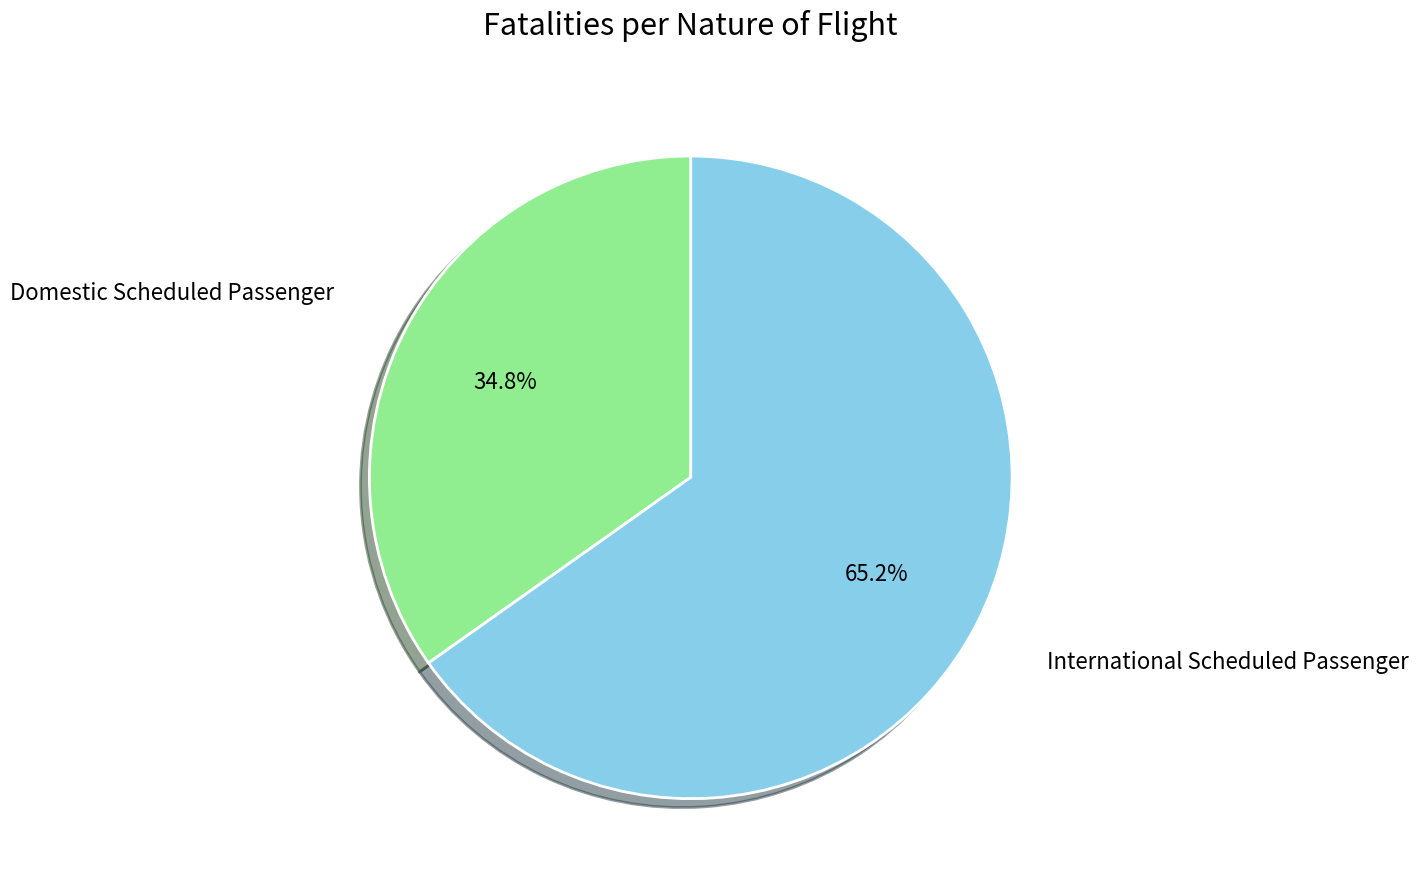

Does any single category account for the majority?

Yes